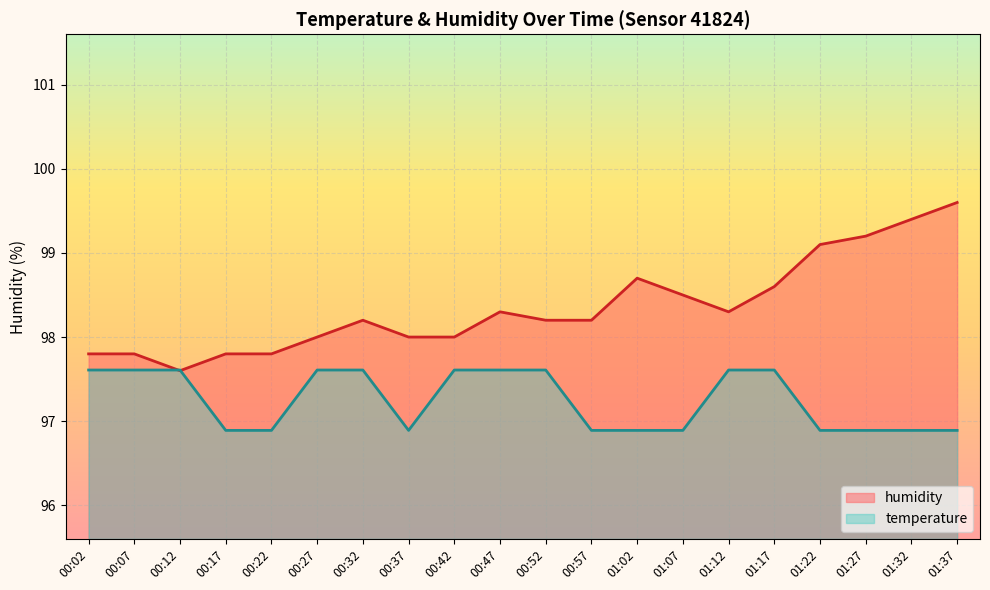

The temperature series shows 96.9 at 00:17. True or false?

True